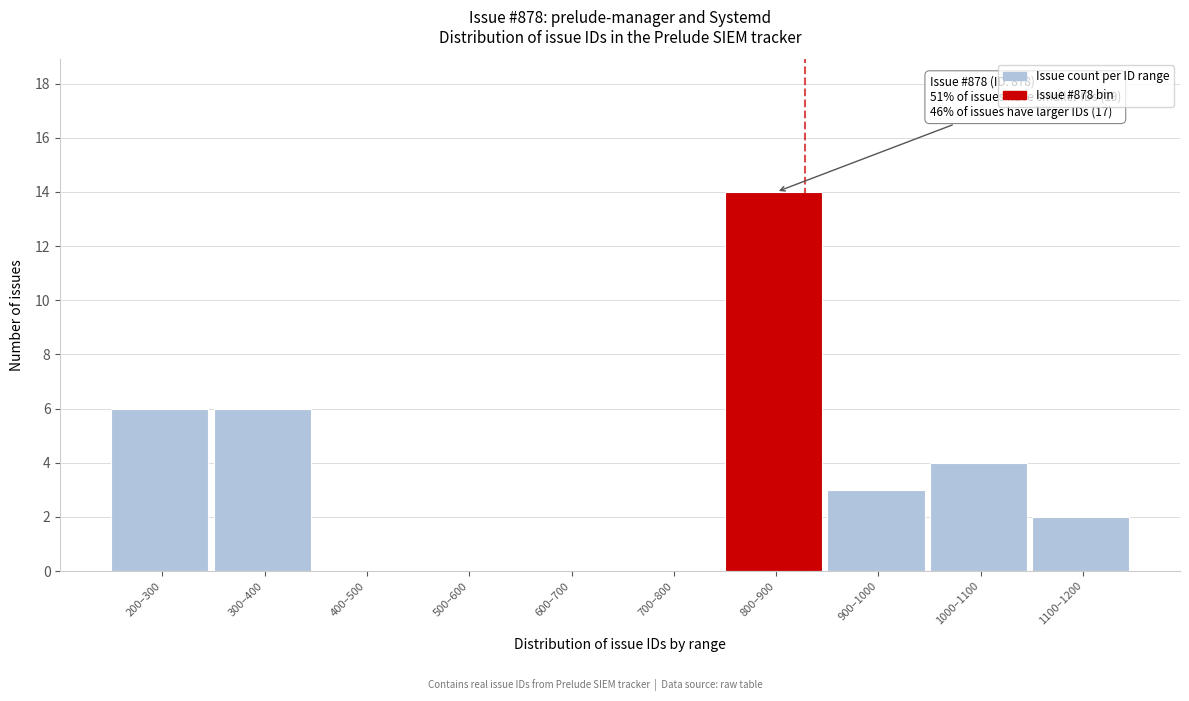

Reading left to right, what are all the values shown in this chart?

200–300=6	300–400=6	400–500=0	500–600=0	600–700=0	700–800=0	800–900=14	900–1000=3	1000–1100=4	1100–1200=2